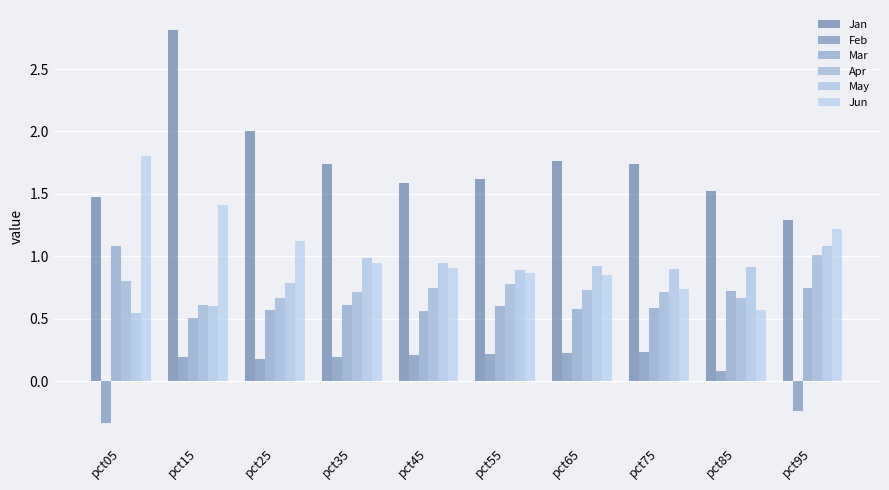

Reading left to right, transcribe all the data shown in this chart.

Jan: pct05=1.5	pct15=2.8	pct25=2.0	pct35=1.7	pct45=1.6	pct55=1.6	pct65=1.8	pct75=1.7	pct85=1.5	pct95=1.3
Feb: pct05=-0.3	pct15=0.2	pct25=0.2	pct35=0.2	pct45=0.2	pct55=0.2	pct65=0.2	pct75=0.2	pct85=0.1	pct95=-0.2
Mar: pct05=1.1	pct15=0.5	pct25=0.6	pct35=0.6	pct45=0.6	pct55=0.6	pct65=0.6	pct75=0.6	pct85=0.7	pct95=0.7
Apr: pct05=0.8	pct15=0.6	pct25=0.7	pct35=0.7	pct45=0.7	pct55=0.8	pct65=0.7	pct75=0.7	pct85=0.7	pct95=1.0
May: pct05=0.5	pct15=0.6	pct25=0.8	pct35=1.0	pct45=0.9	pct55=0.9	pct65=0.9	pct75=0.9	pct85=0.9	pct95=1.1
Jun: pct05=1.8	pct15=1.4	pct25=1.1	pct35=0.9	pct45=0.9	pct55=0.9	pct65=0.8	pct75=0.7	pct85=0.6	pct95=1.2